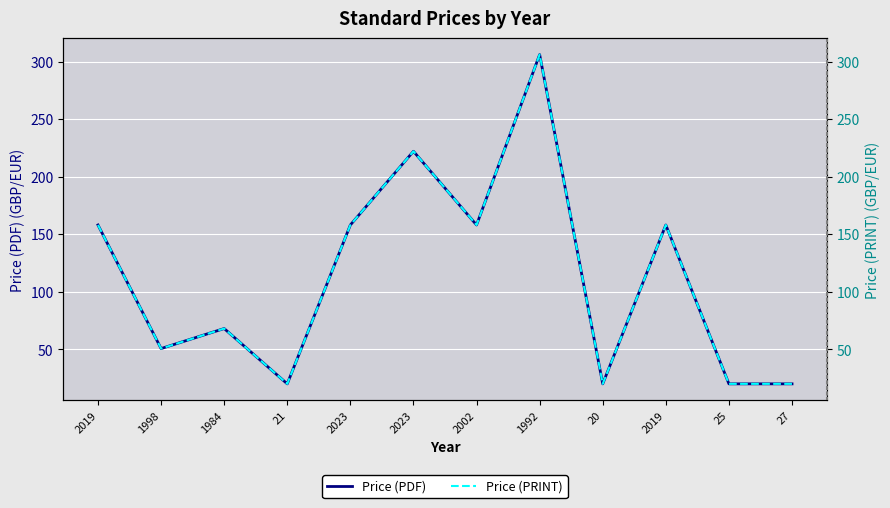

What are all the series names shown in the legend?

Price (PDF), Price (PRINT)